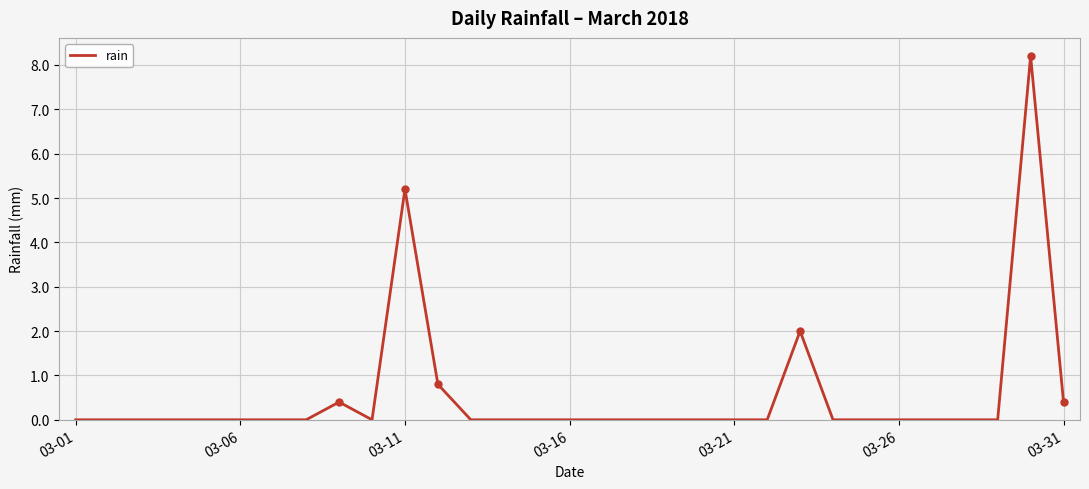

What is the maximum value shown in the chart?

8.2